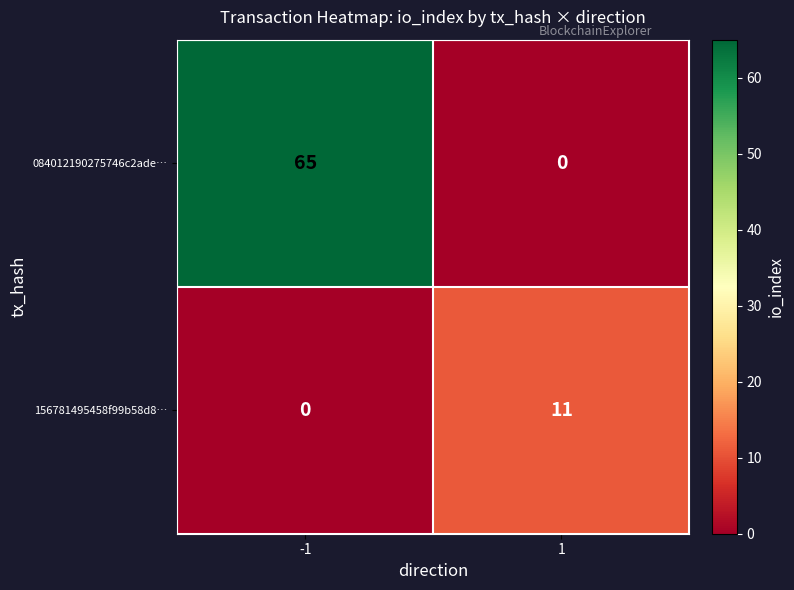

Is it true that 156781495458f99b58d8… equals -7 at -1?

False